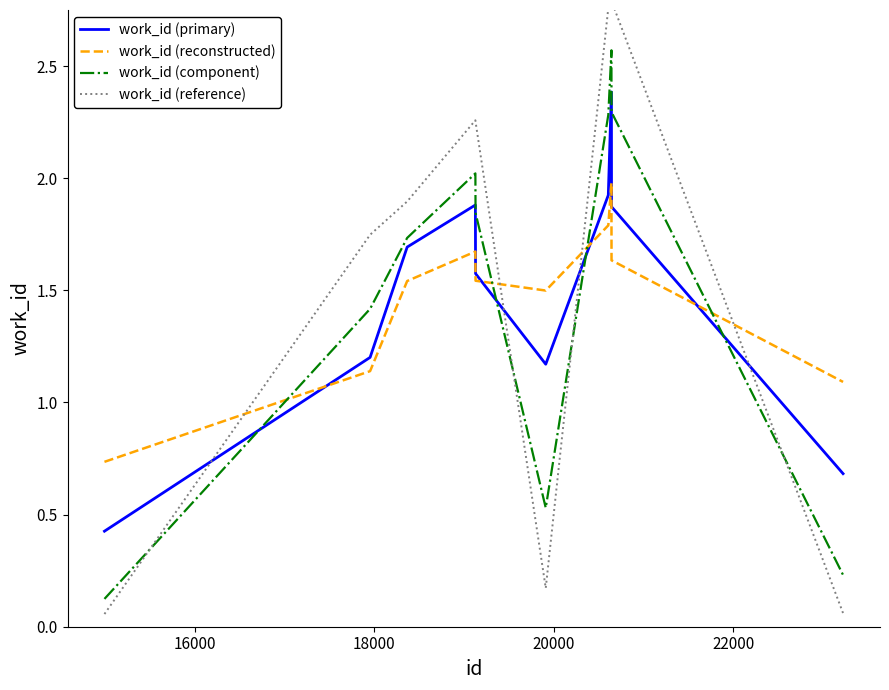

What are all the series names shown in the legend?

work_id (primary), work_id (reconstructed), work_id (component), work_id (reference)